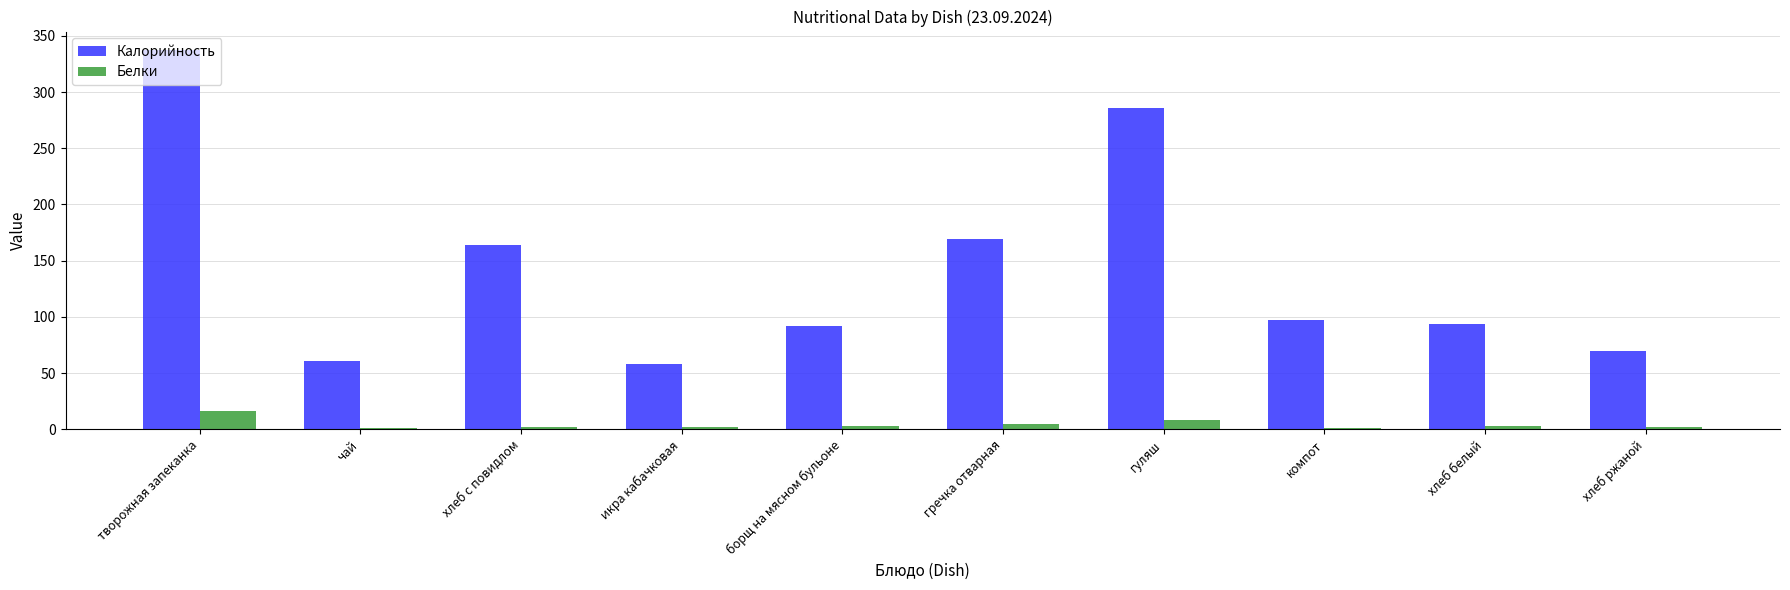

At which label is Калорийность closest to 197?

гречка отварная